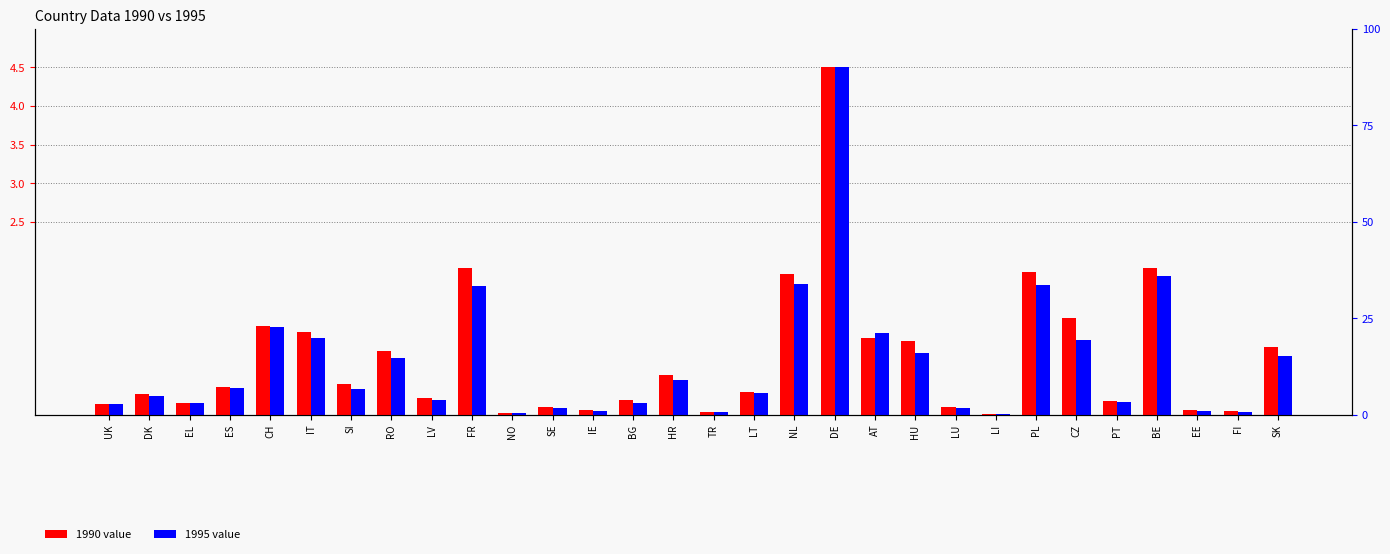

What is the sum of all 1990 values?

22.2